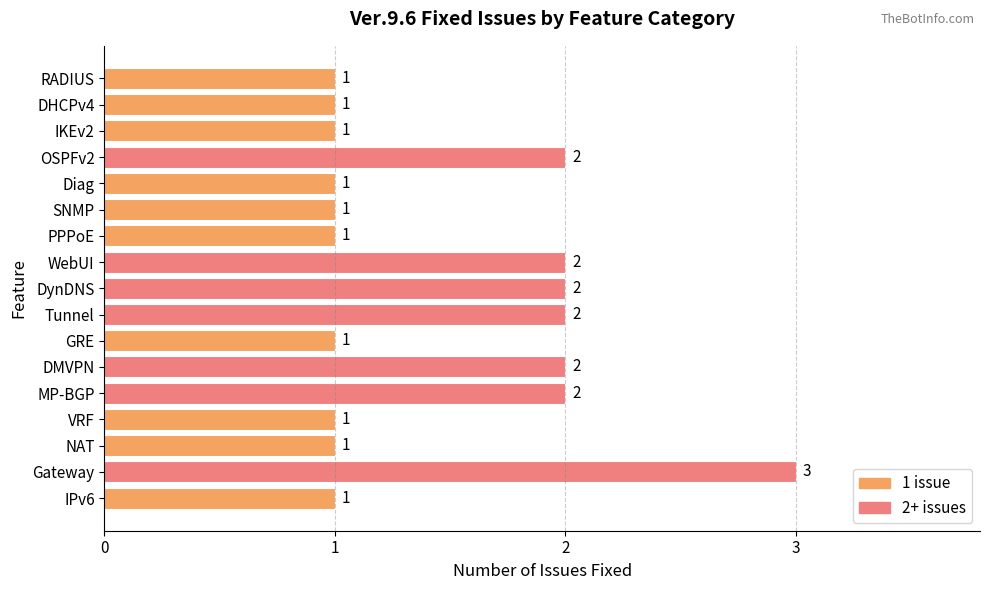

At which category does the chart reach its peak across all series?

Gateway